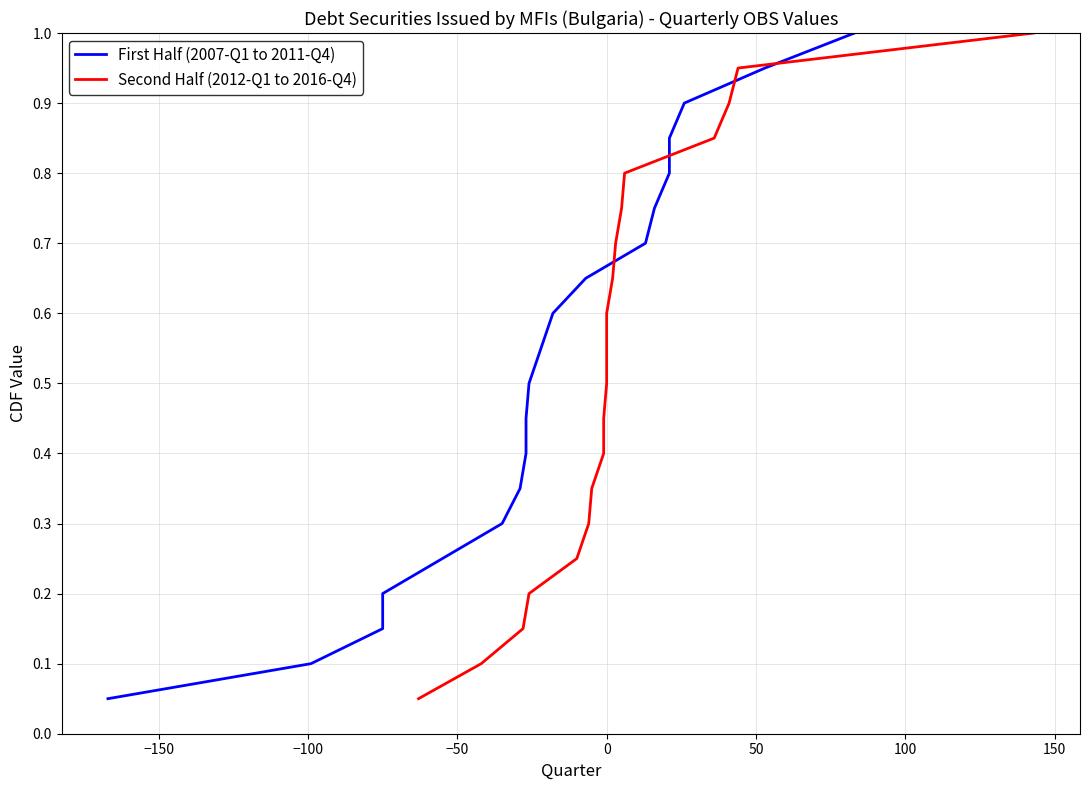

What is the maximum value shown in the chart?

1.0